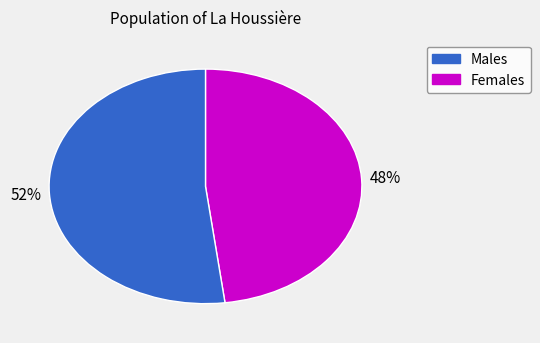

How many segments does this pie chart have?

2